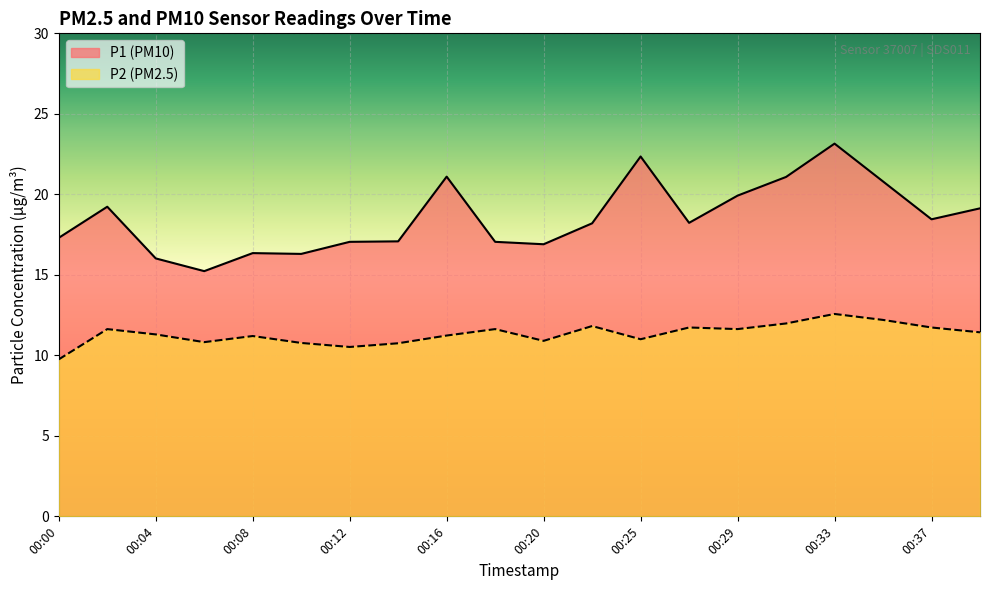

List the labels in order of P2 value, smallest first.

00:00, 00:12, 00:14, 00:10, 00:06, 00:20, 00:25, 00:08, 00:16, 00:04, 00:39, 00:02, 00:18, 00:29, 00:27, 00:37, 00:23, 00:31, 00:35, 00:33